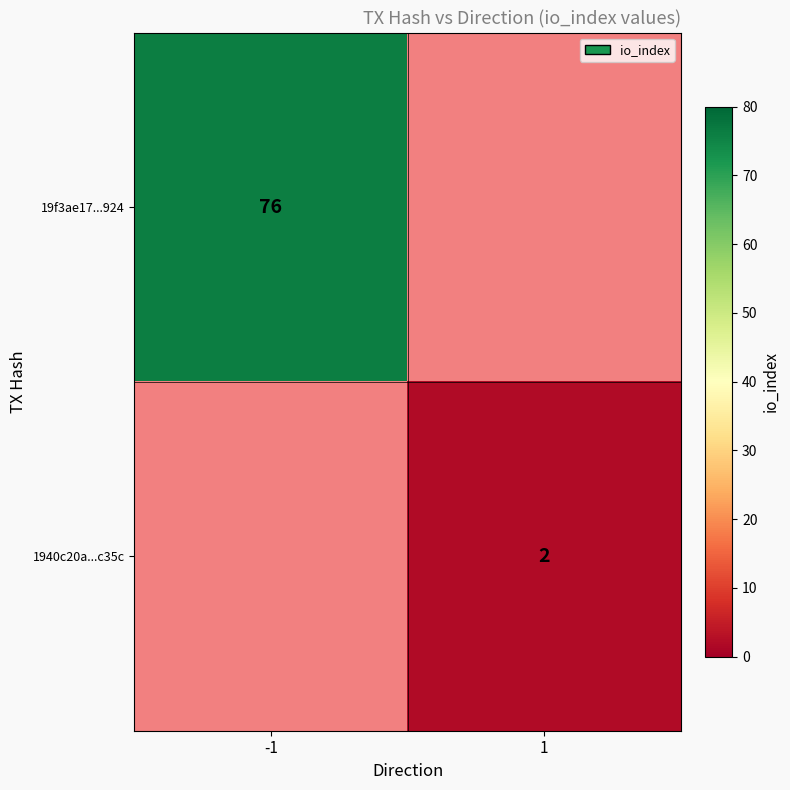

The value of 19f3ae17...924 at -1 is 76. True or false?

True